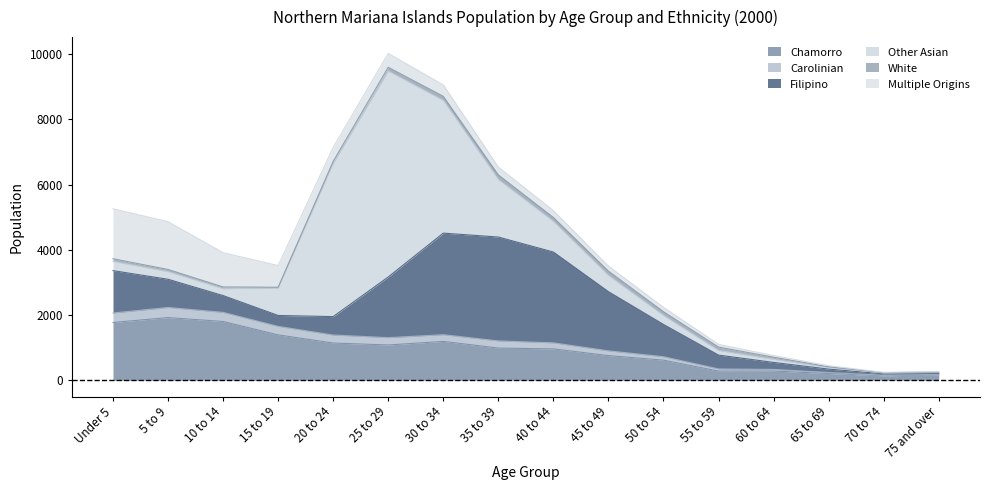

How many lines are shown in the chart?

6